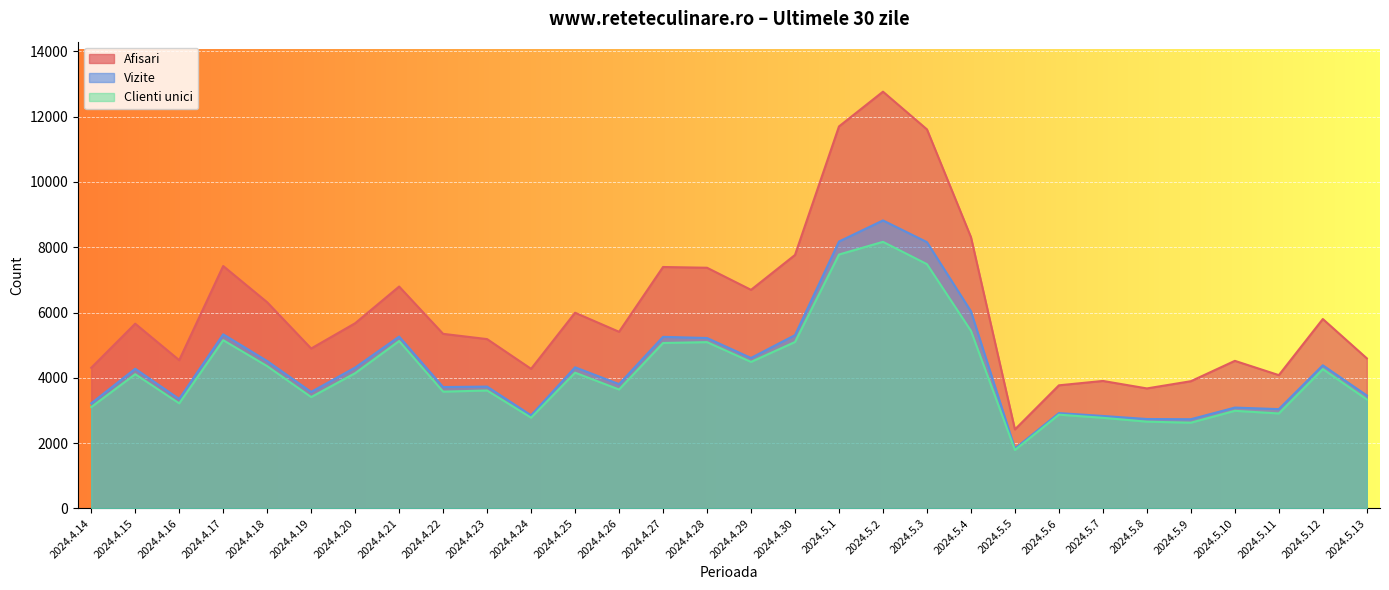

At which category does Clienti unici reach its first local peak?

2024.4.15